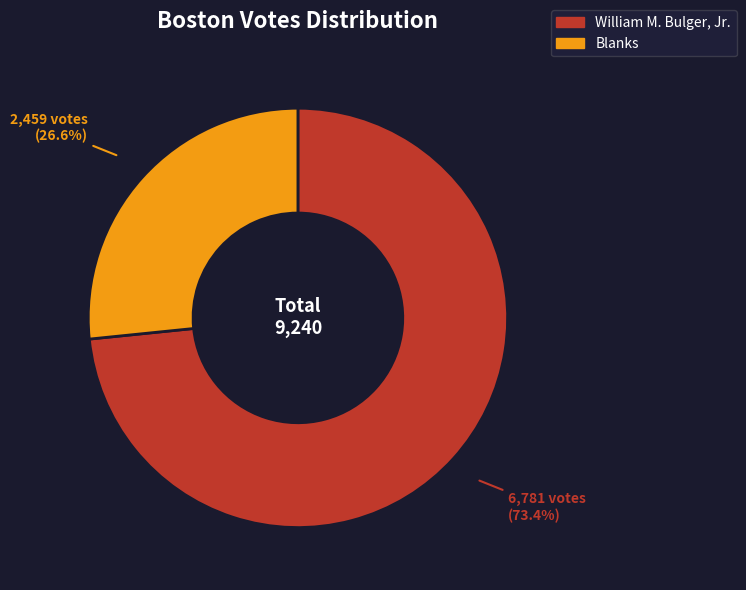

How many segments does this pie chart have?

2